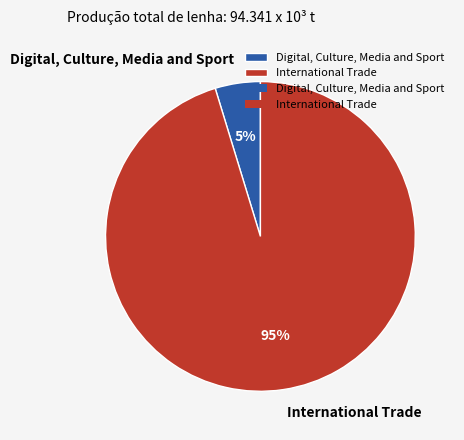

Which slice represents more than half of the pie?

International Trade